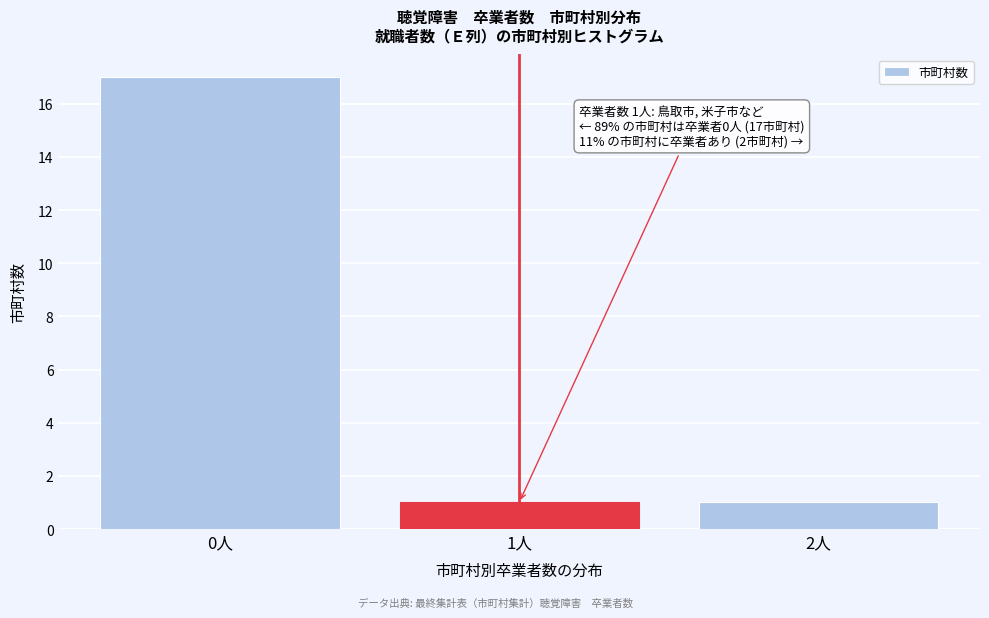

Reading left to right, extract all data points from this chart.

17	1	1